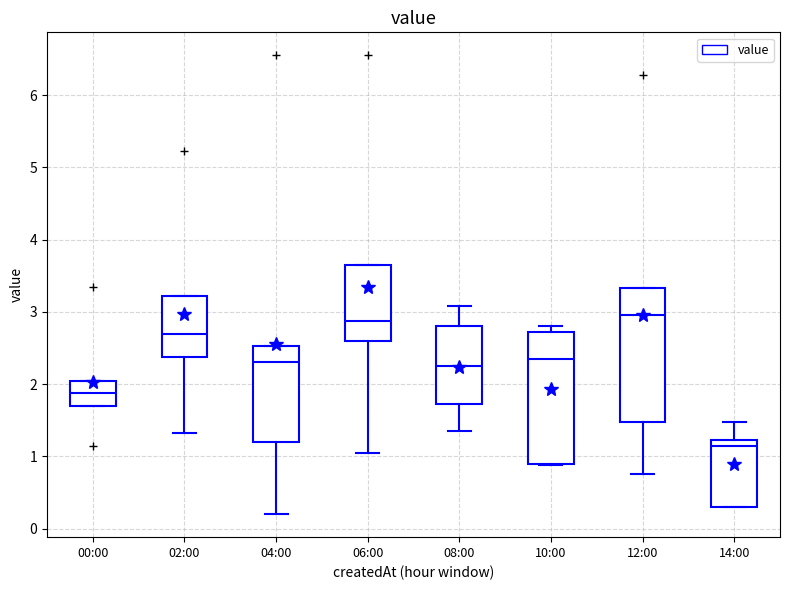

Where does the median line of the box for 00:00 sit on the y-axis? The values are not printed on the chart, so give them approximately, as read against the axis.

1.9